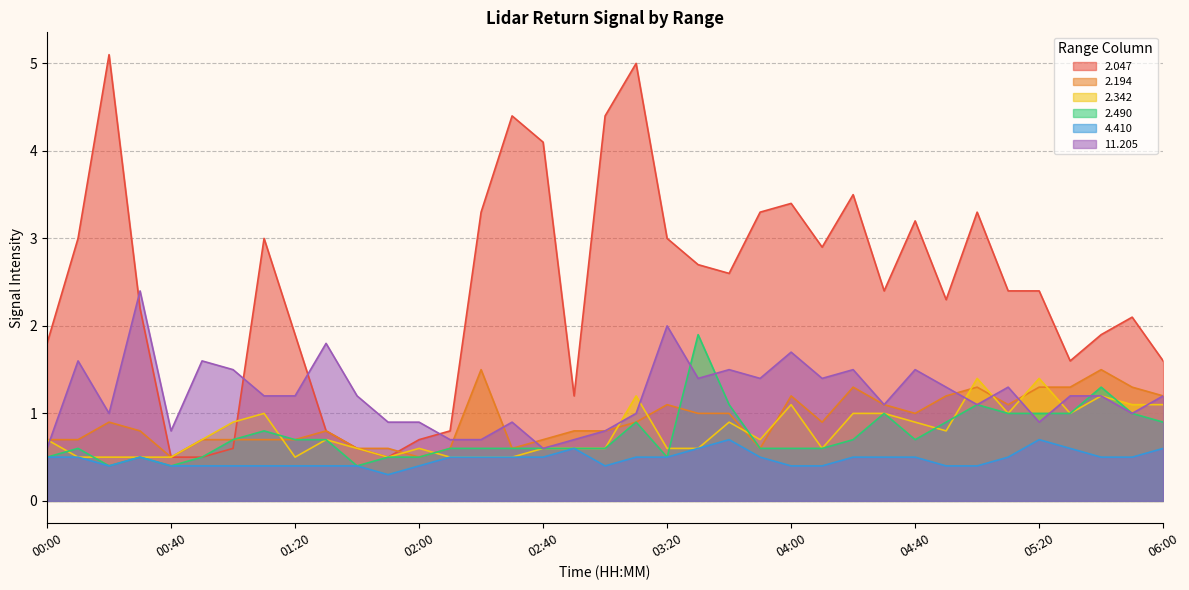

Which series has the largest range (max minus min)?

2.047